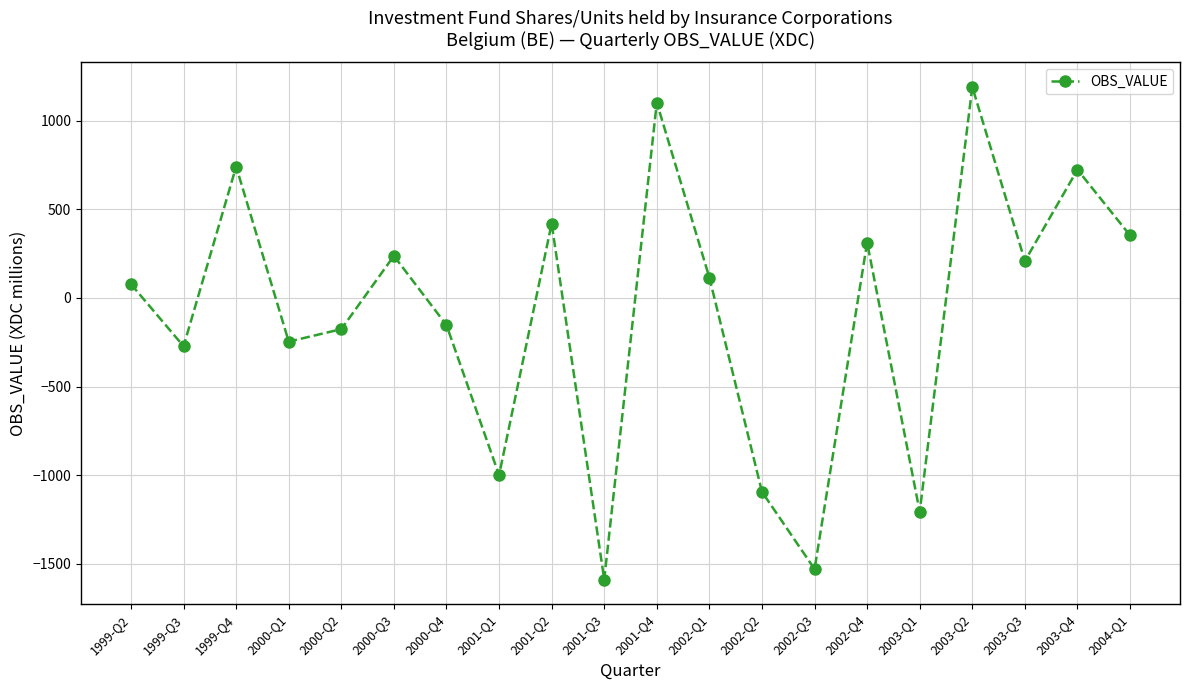

Reading left to right, what are all the values shown in this chart?

77.6	-272.5	740.8	-246.4	-176.0	237.0	-153.1	-999.4	419.1	-1588.0	1101.3	114.4	-1093.5	-1529.0	312.1	-1205.3	1189.9	208.1	723.2	352.7